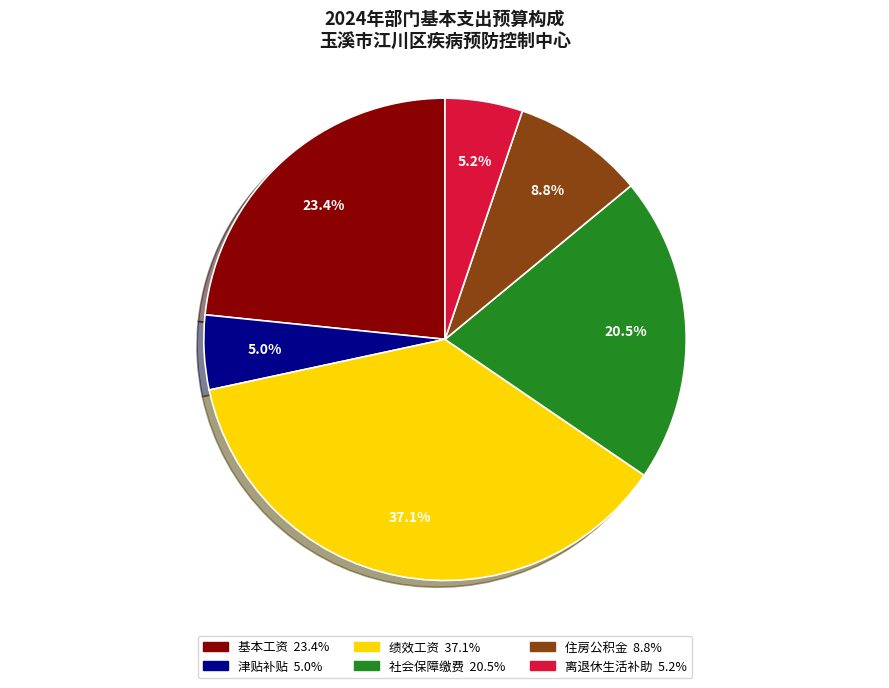

Between 住房公积金 and 离退休生活补助, which is larger?

住房公积金